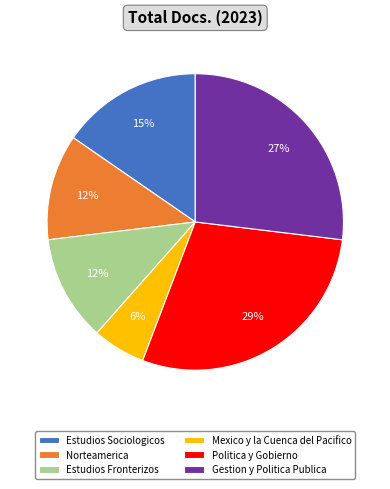

Is the sum of Politica y Gobierno and Gestion y Politica Publica greater than half?

Yes